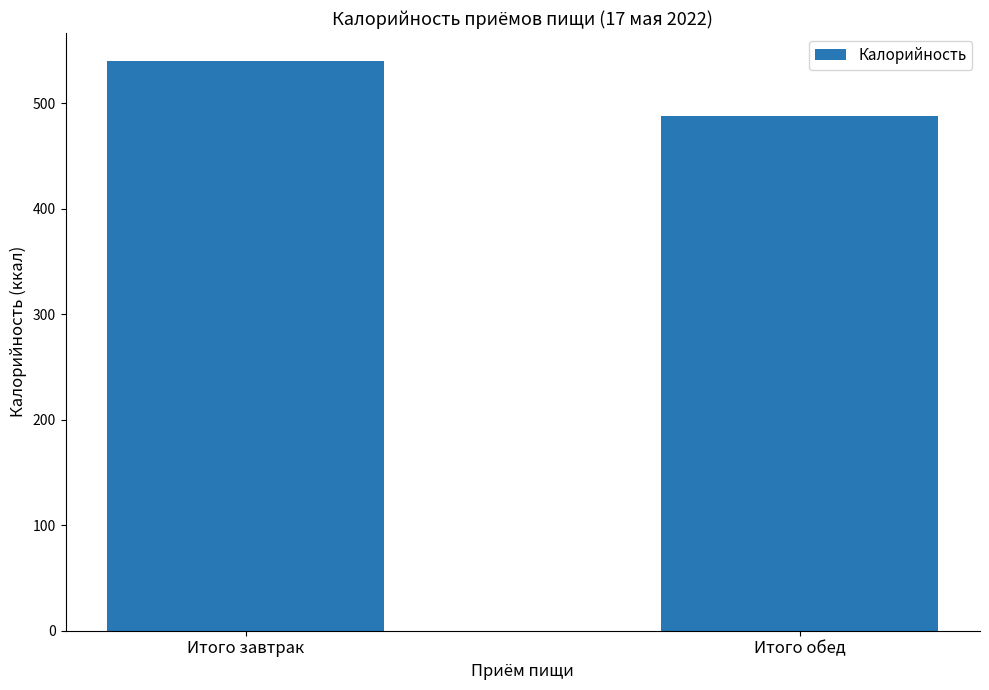

What is the smallest value displayed?

487.9